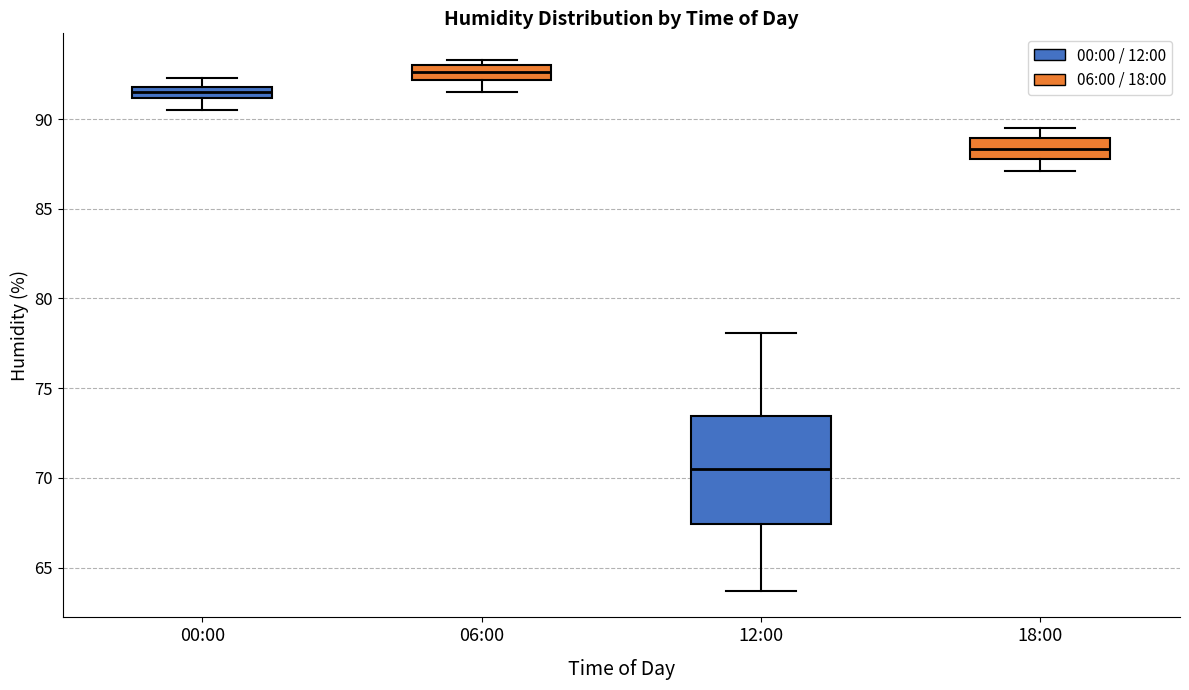

Which box is the tallest, from its lower edge to its upper edge?

12:00